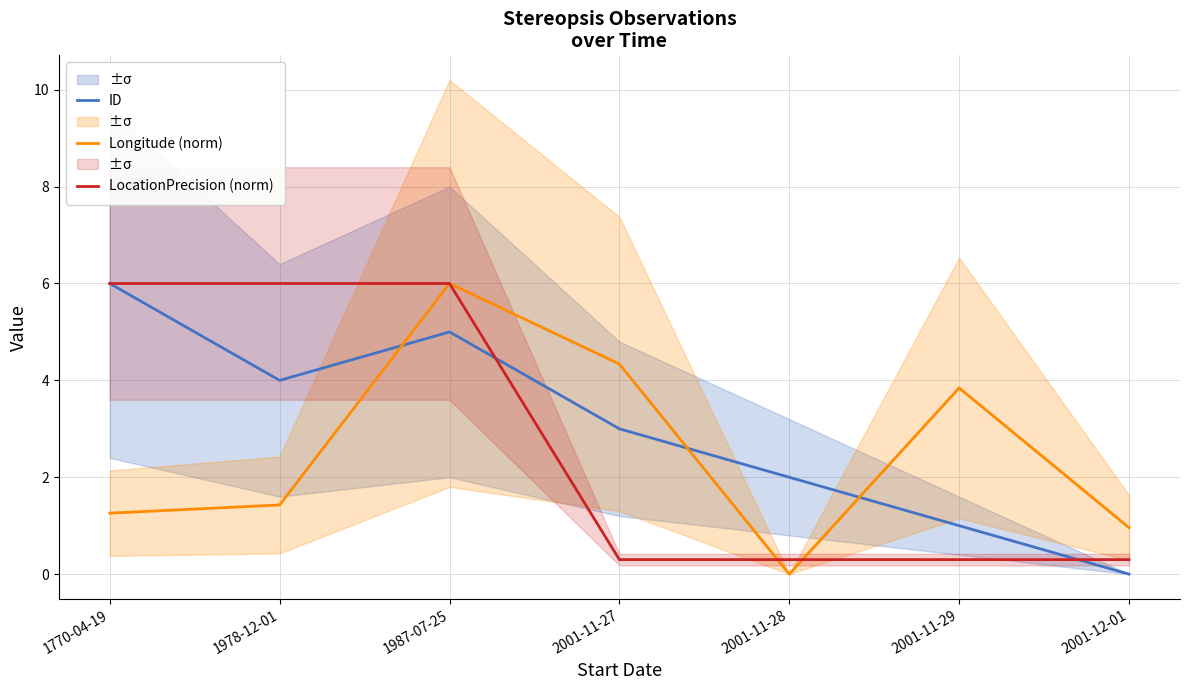

What is the difference between the maximum and minimum values in the ID series?

6.0